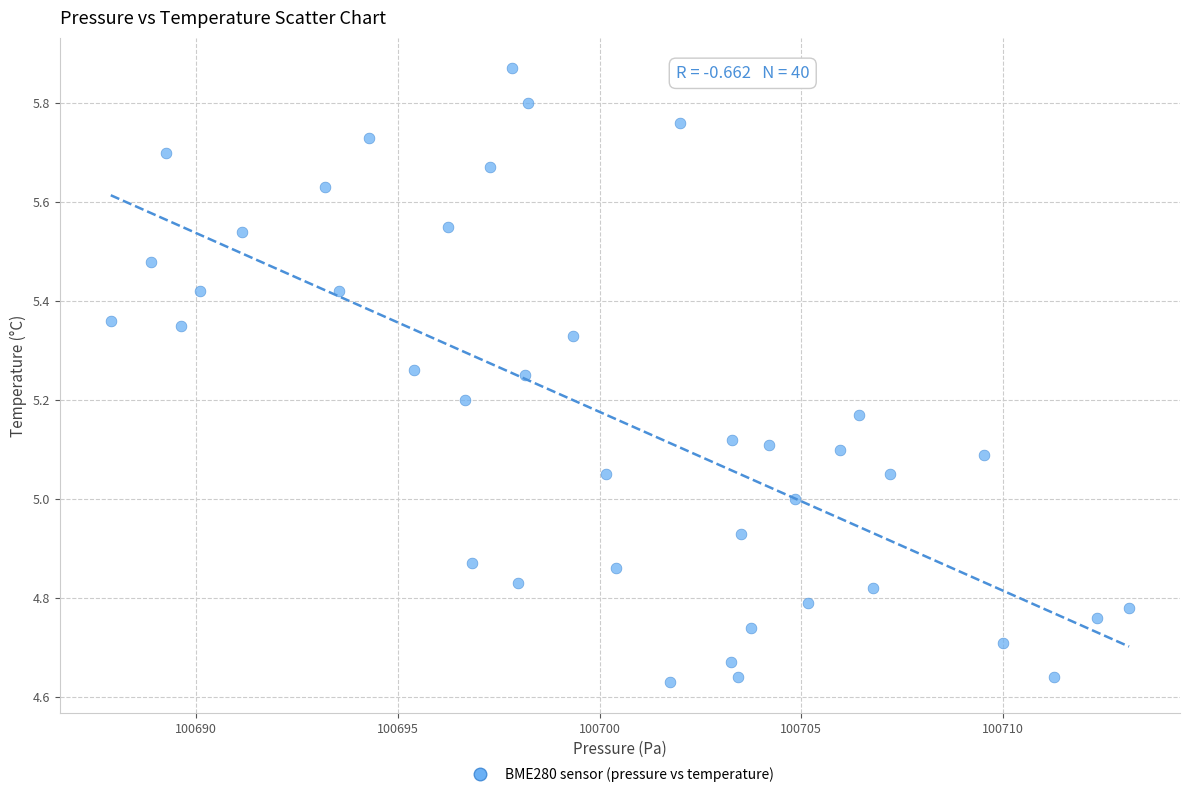

What is the range of X values (max minus min)?

25.2